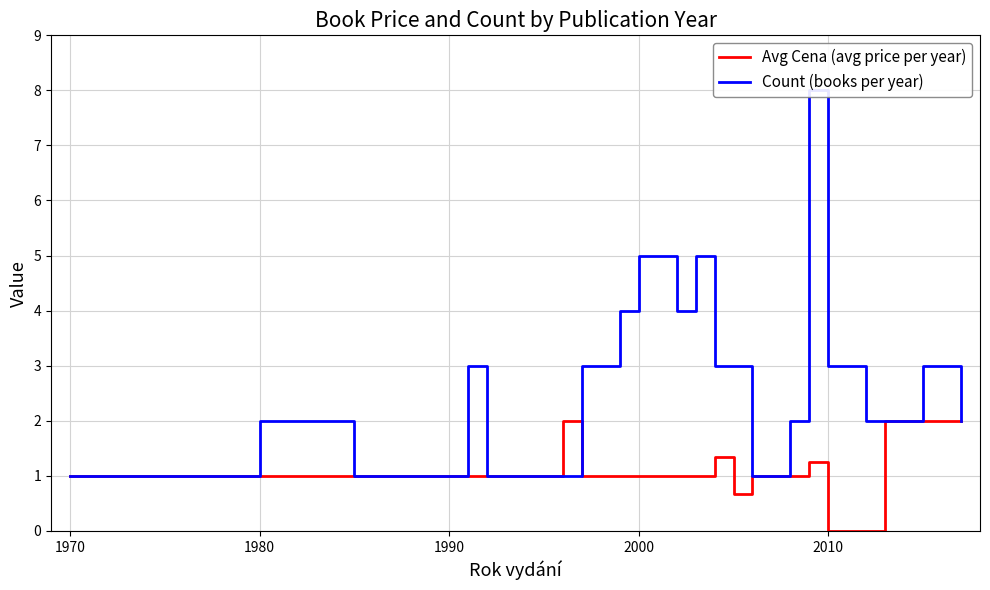

What is the sum of all Count (books per year) values?

63.0